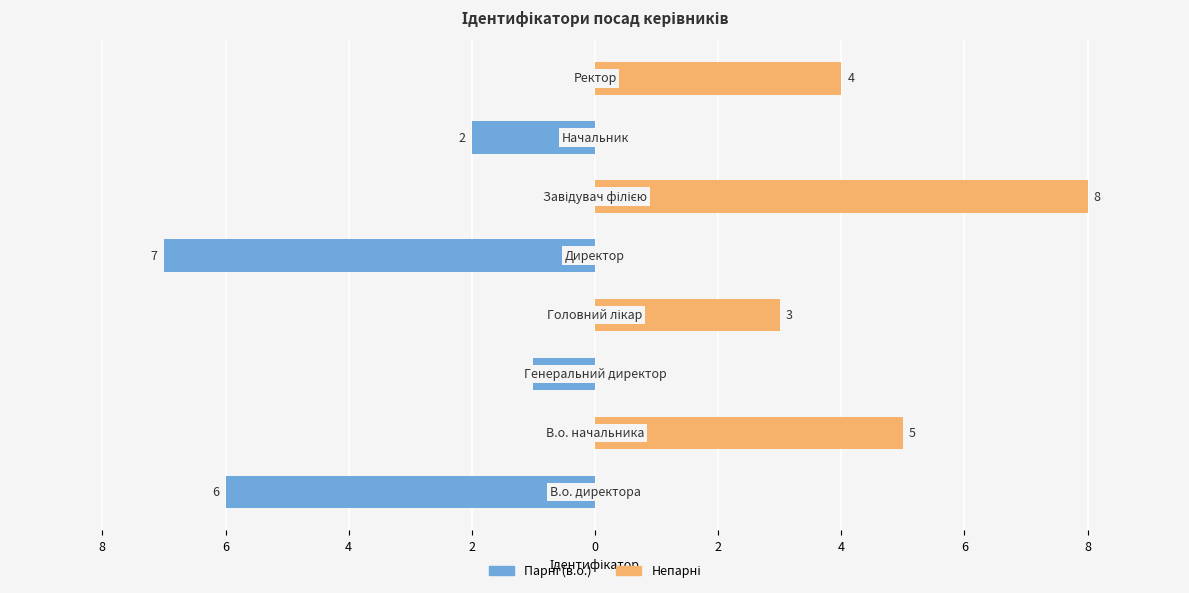

Reading right to left, list all the values displayed in this chart.

Парні (в.о.): 0	-2	0	-7	0	-1	0	-6
Непарні: 4	0	8	0	3	0	5	0